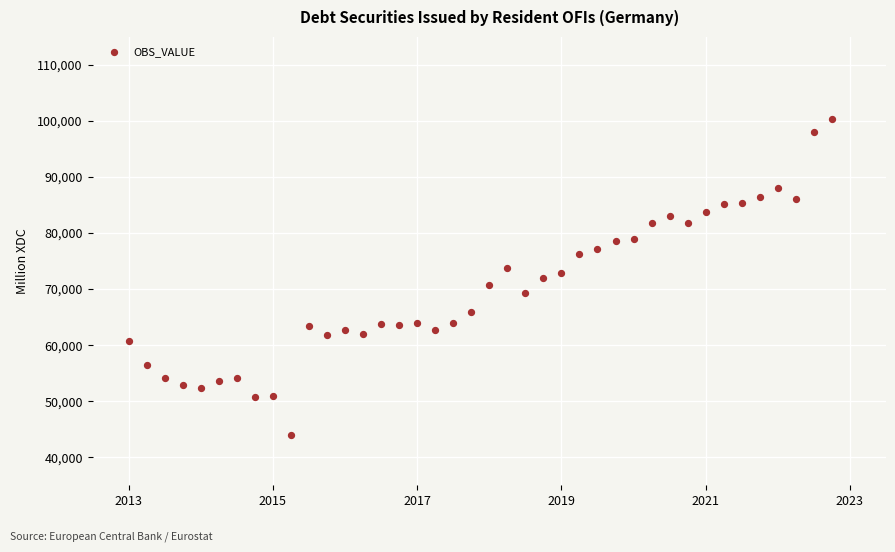

What is the range of Y values (max minus min)?

56269